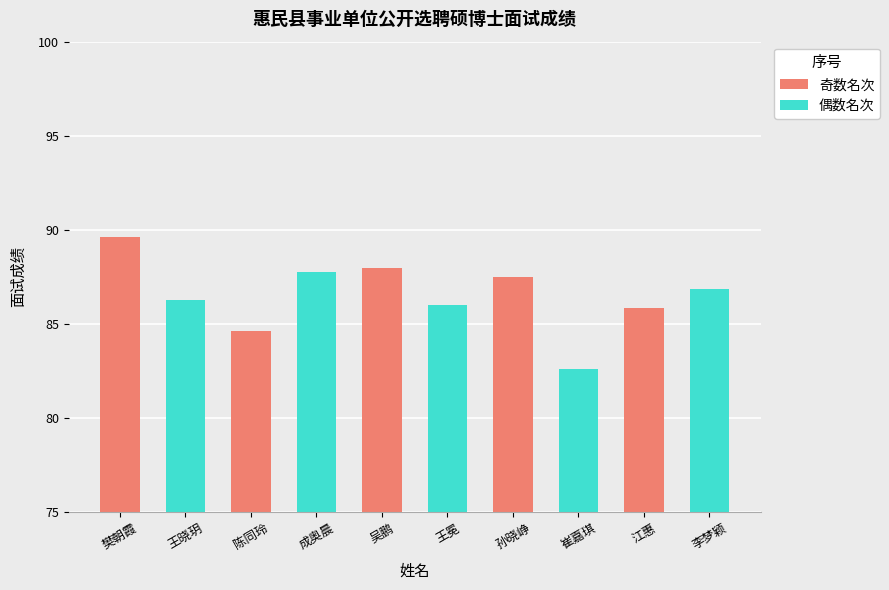

How many data points does each series have?

10